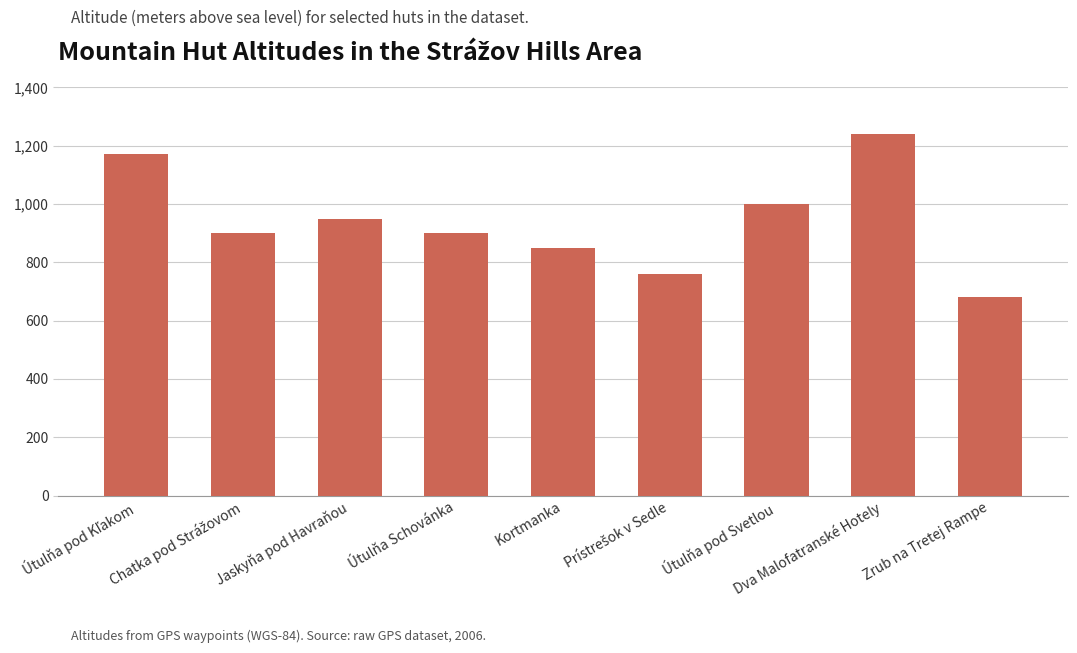

What value does the data have at Zrub na Tretej Rampe, to the nearest 10?

680